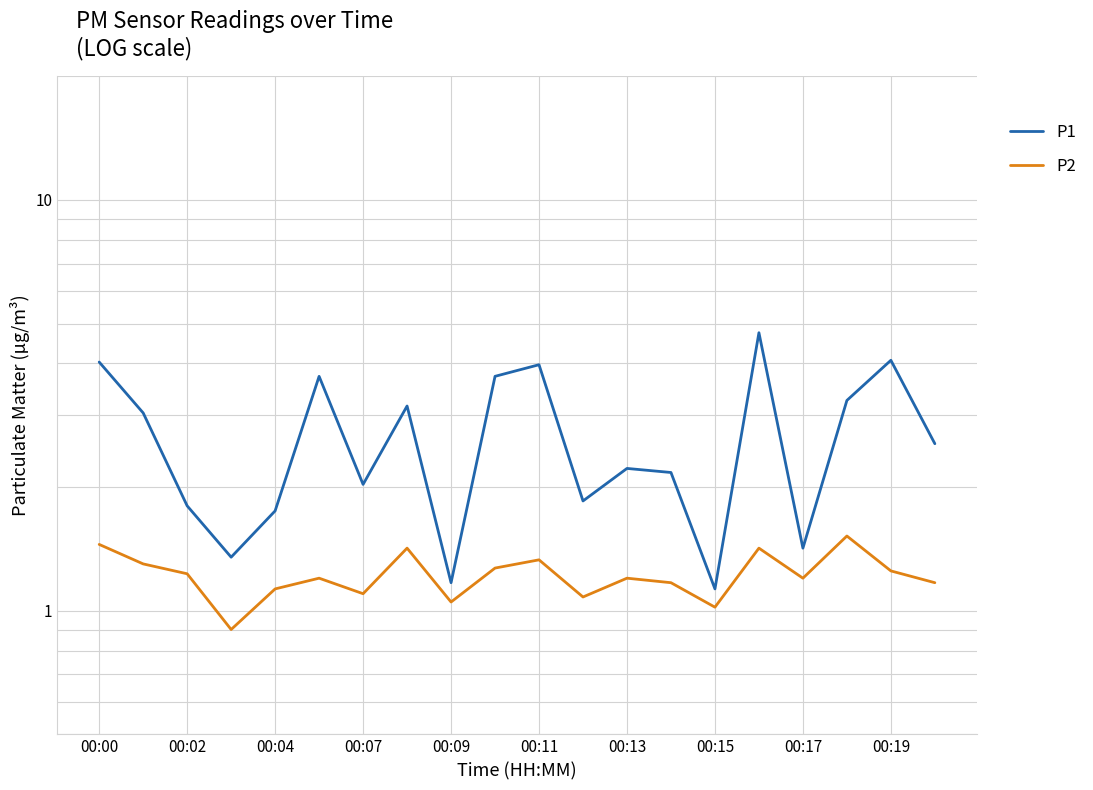

Is it true that P2 equals 0.3 at 00:17?

False